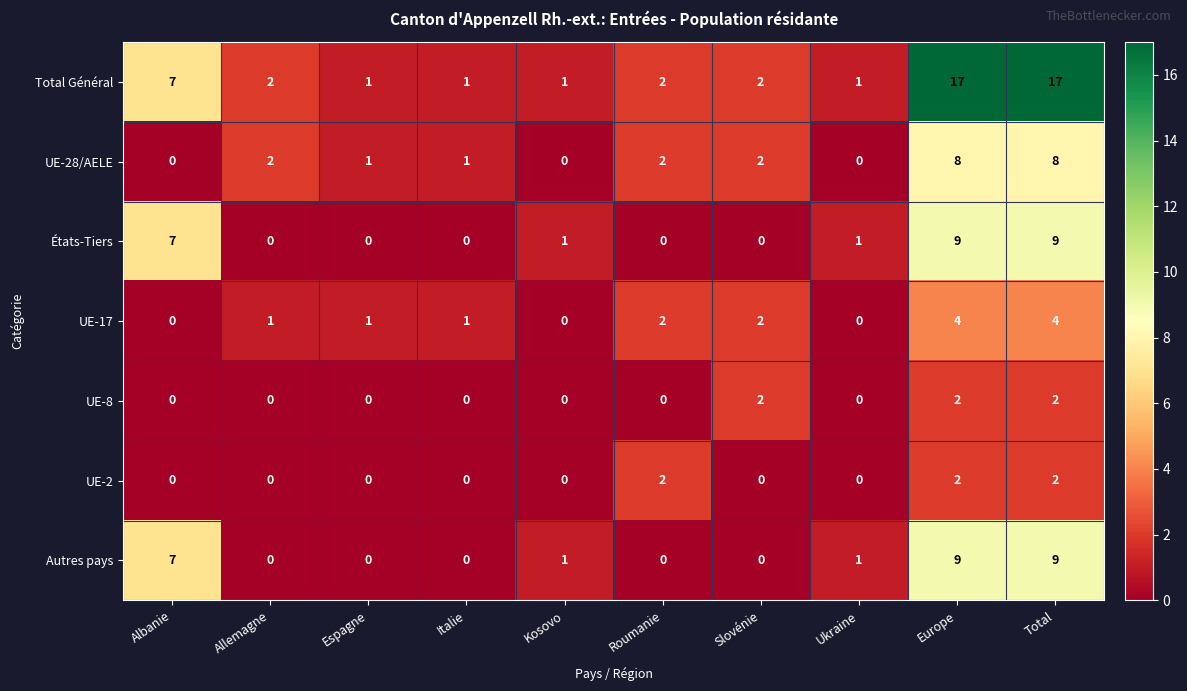

What is the difference between the highest and lowest values at Albanie?

7